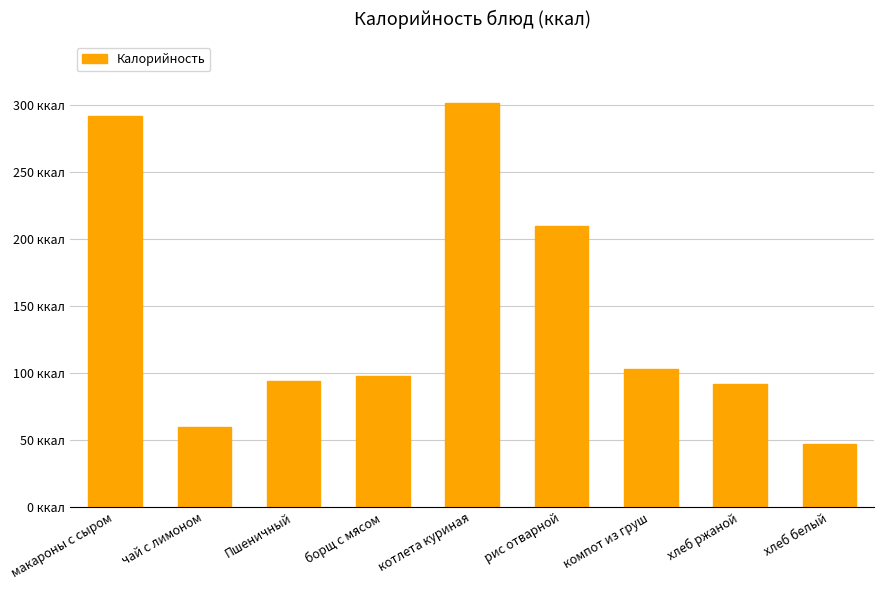

What is the sum of the values at Пшеничный and макароны с сыром?

386